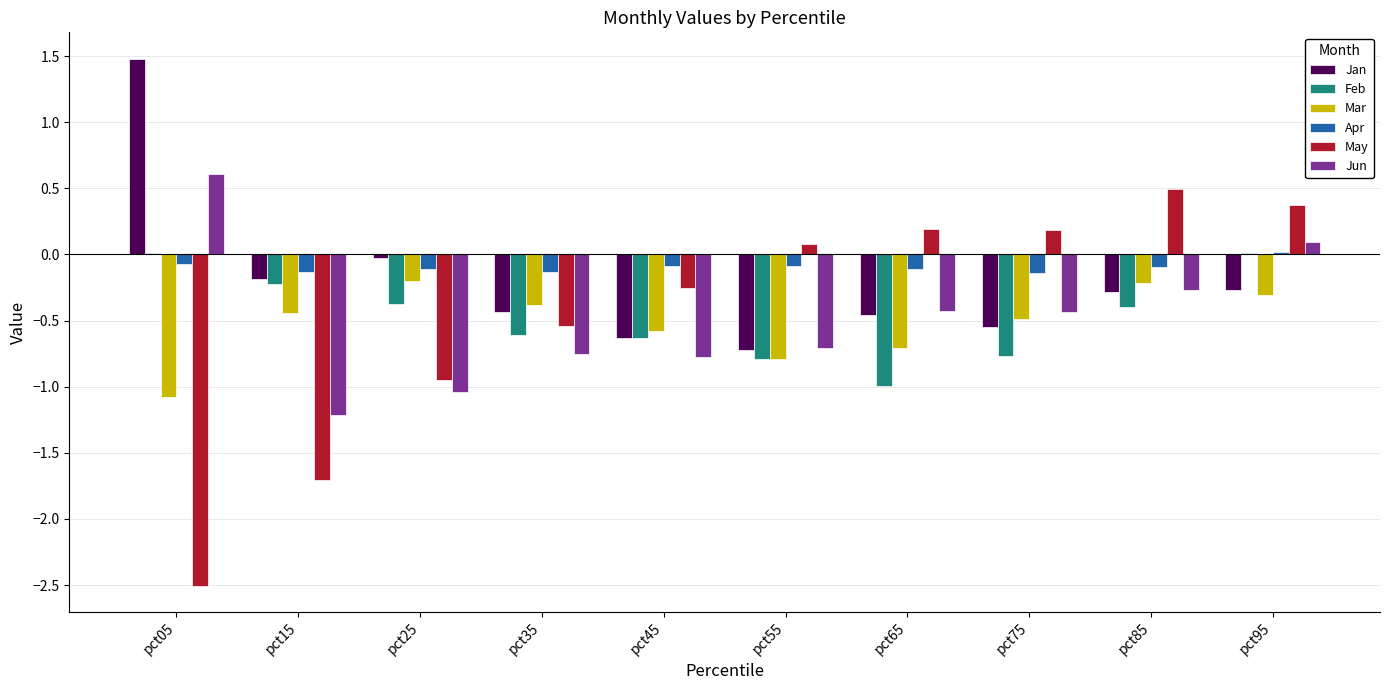

Is the value of Mar at pct05 greater than the value of Jan at pct35?

No